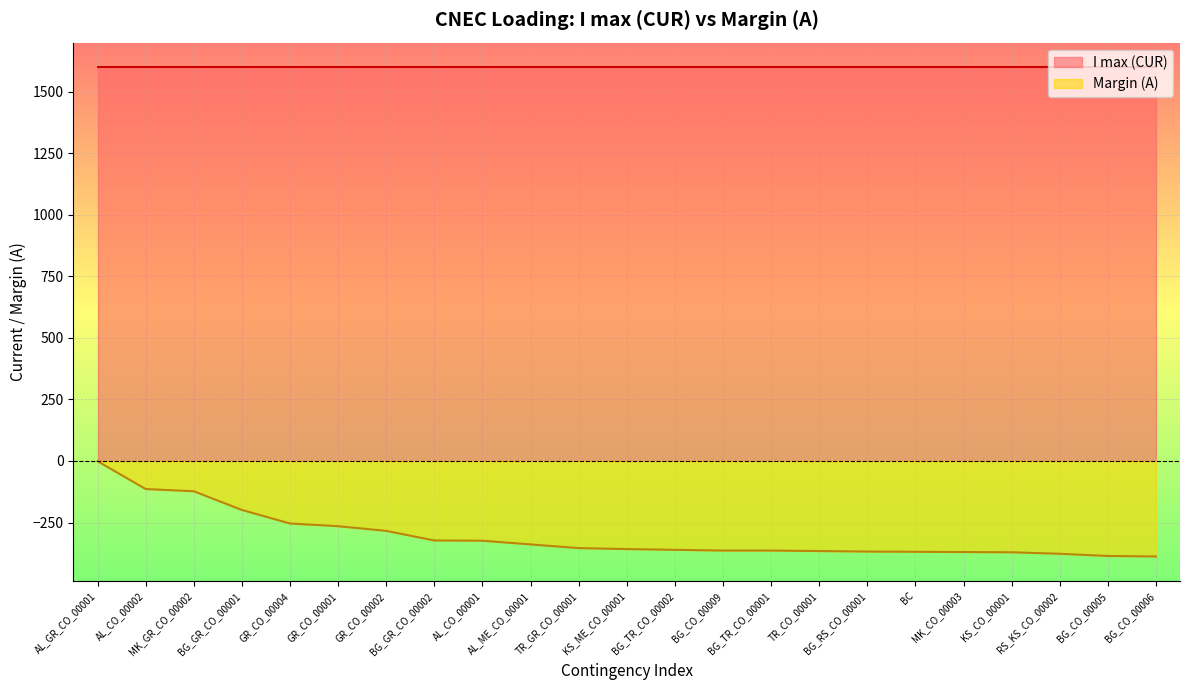

The value at BG_TR_CO_00002 is -141. True or false?

False